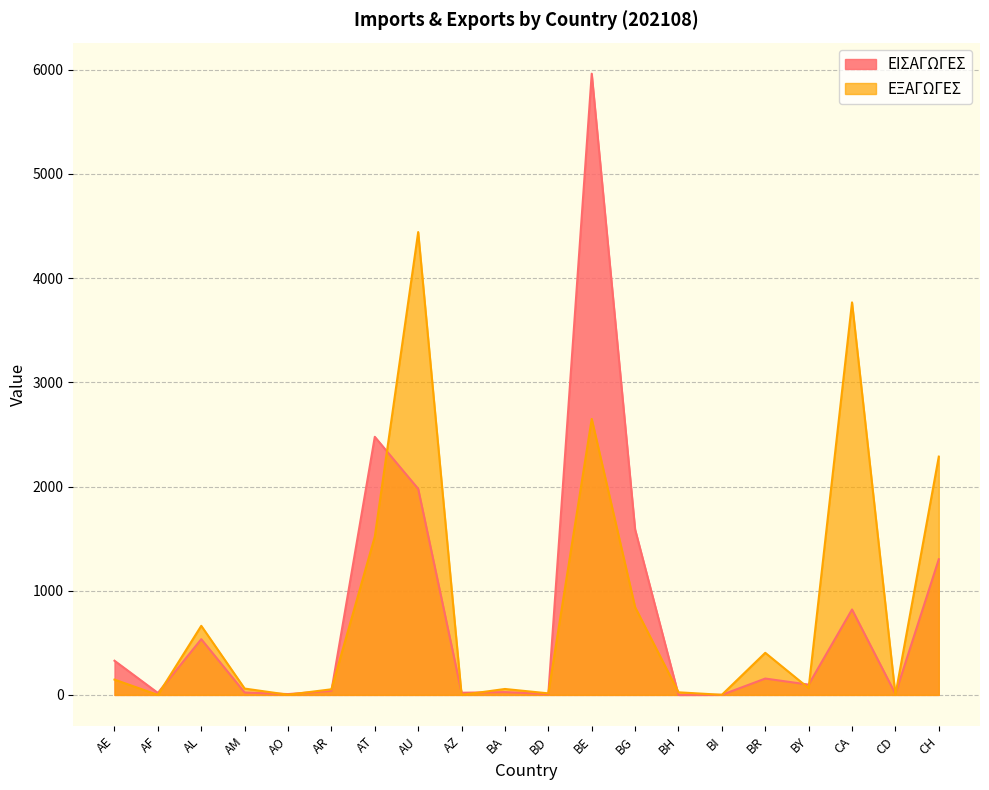

What is the label of the 4th point from the left?

AM